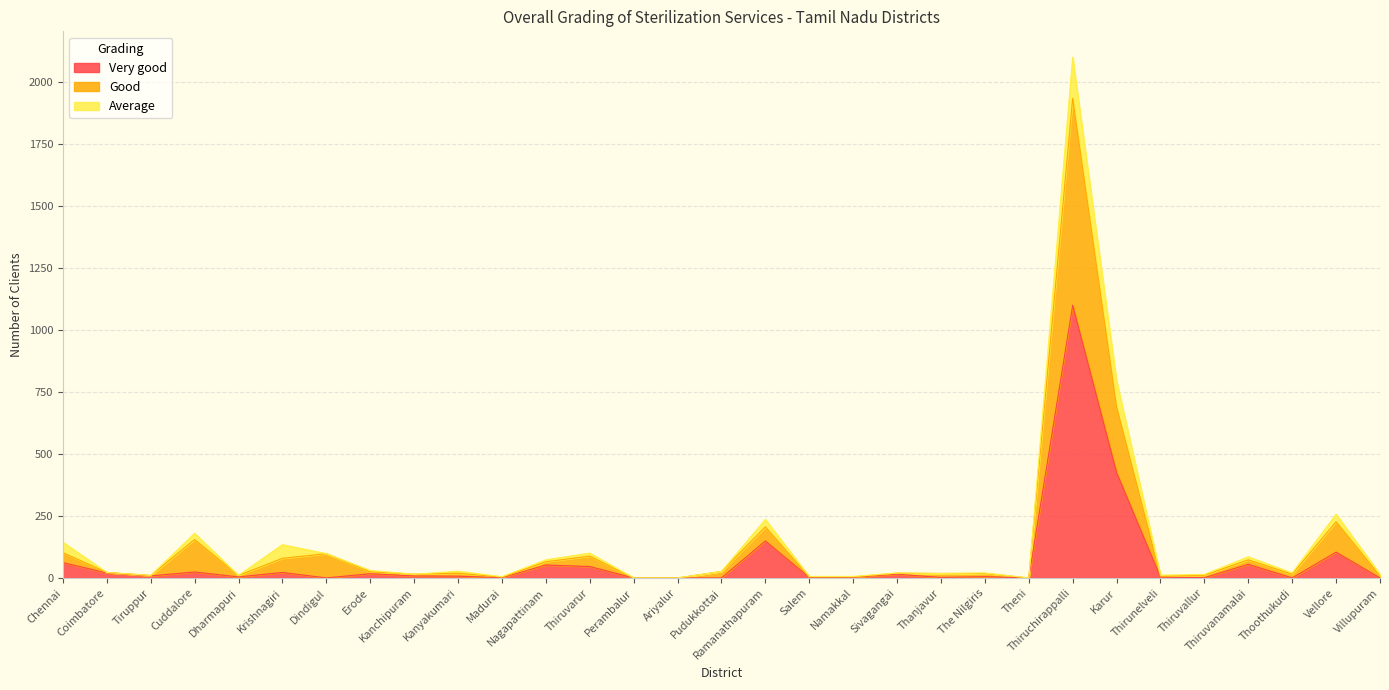

At which label is Very good closest to 550?

Karur